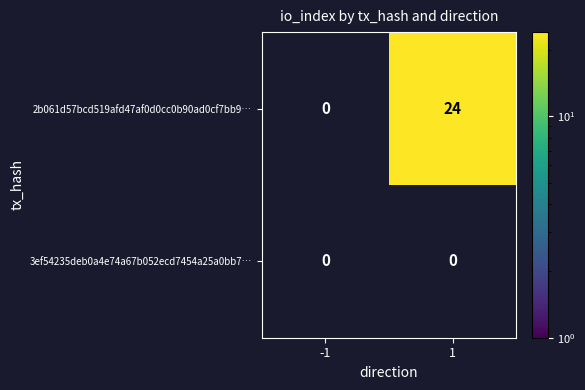

At which category does the chart reach its peak across all series?

1